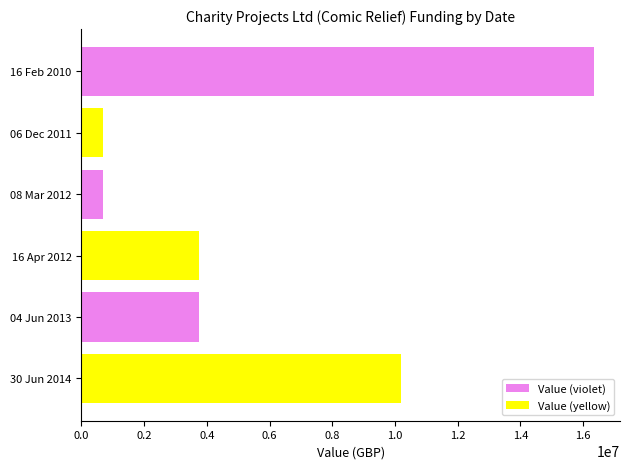

What is the maximum value shown in the chart?

16354334